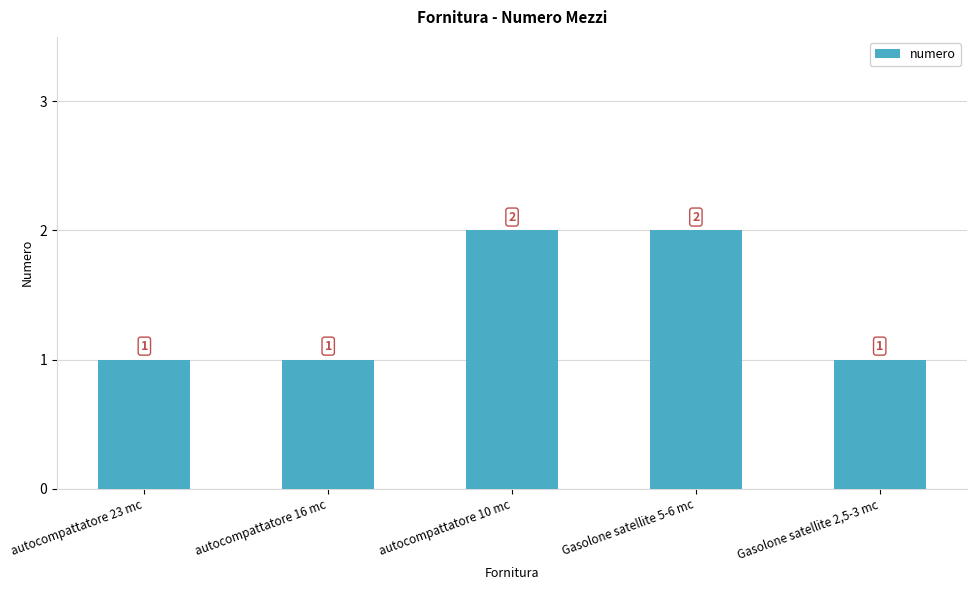

What is the change in value from autocompattatore 16 mc to Gasolone satellite 5-6 mc?

+1